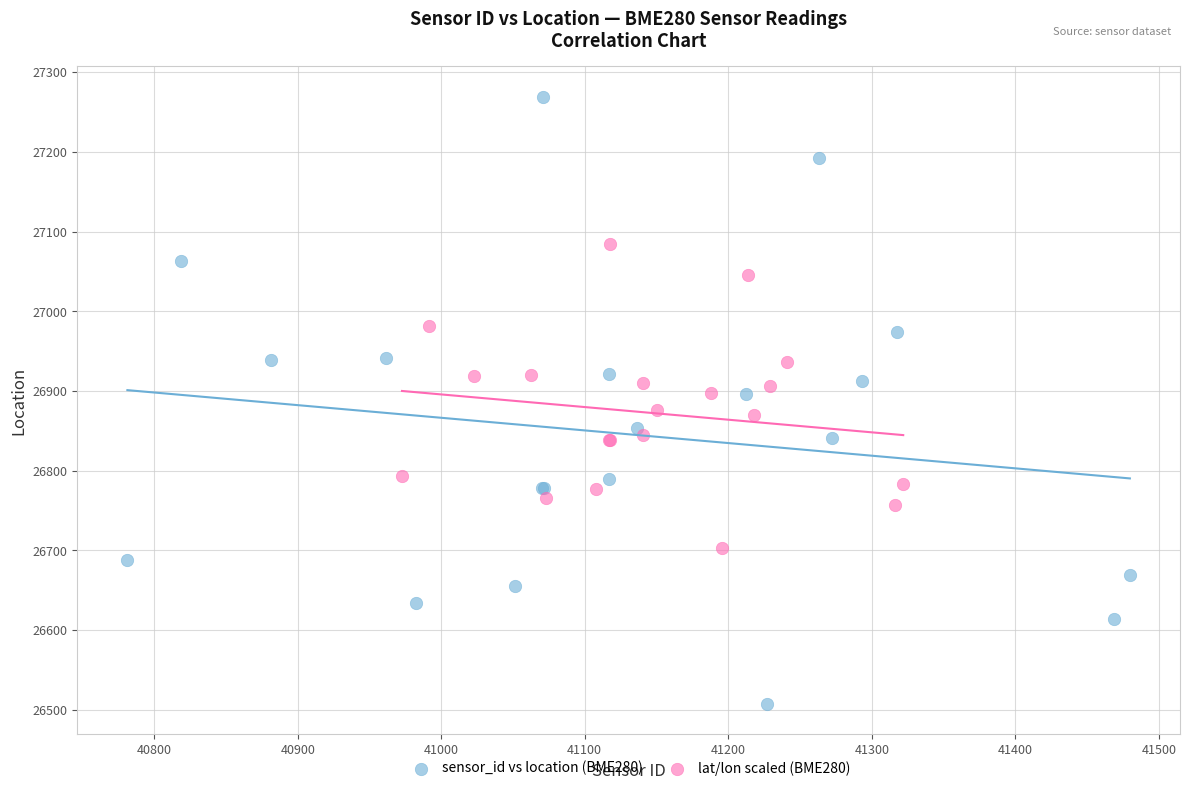

Which series contains the highest Y value?

sensor_id vs location (BME280)